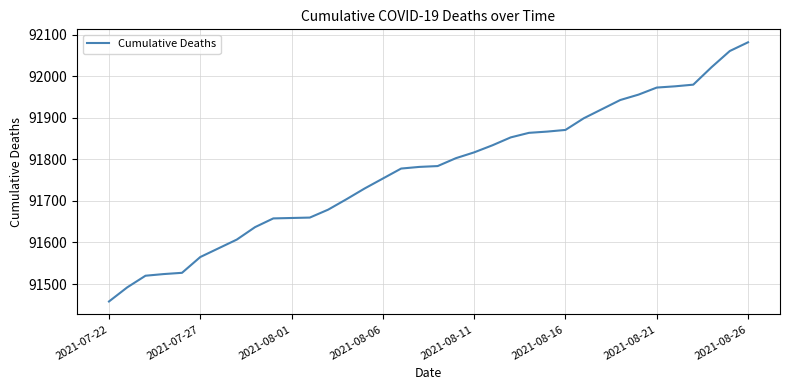

The value at 2021-08-16 is 91871. True or false?

True